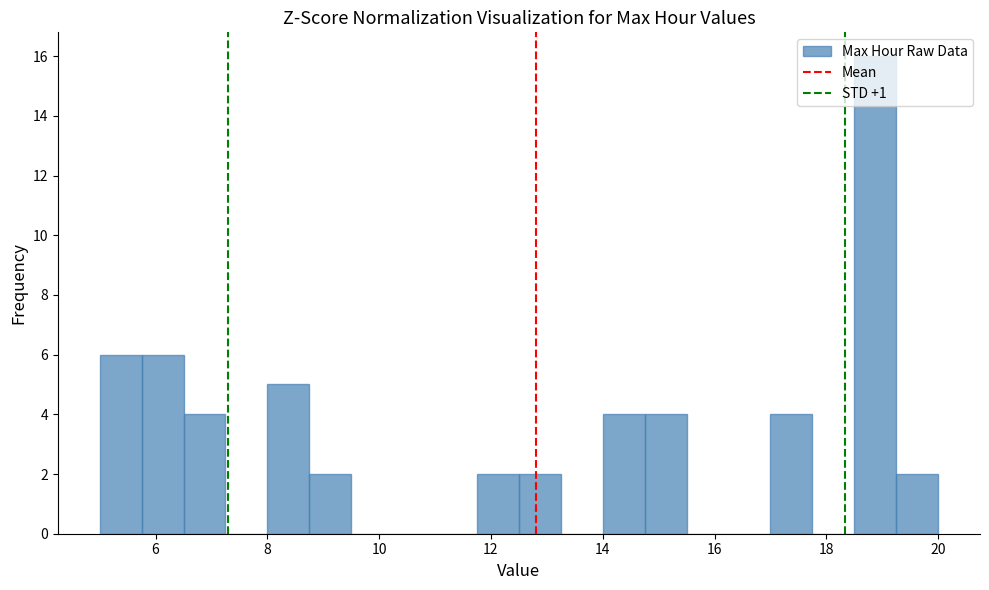

Around what value on the x-axis is the tallest bar? Give the approximate position of its centre, as read against the axis.

18.8